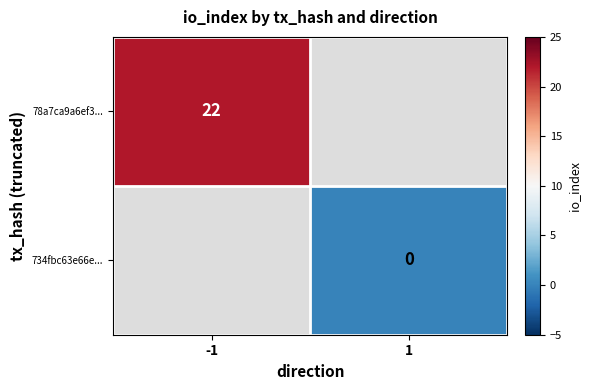

Is it true that 78a7ca9a6ef3... equals 11 at -1?

False